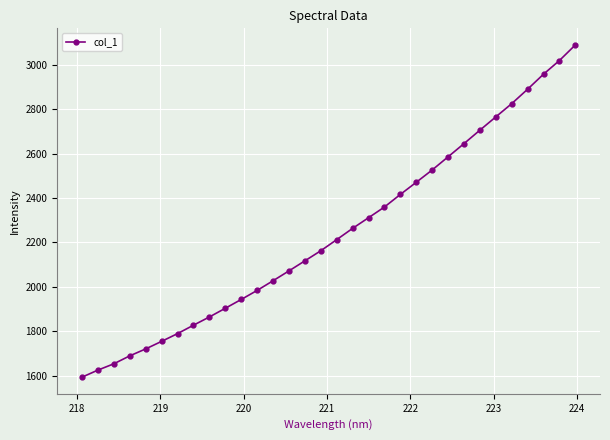

What is the value of the 12th point from the left?

1984.0